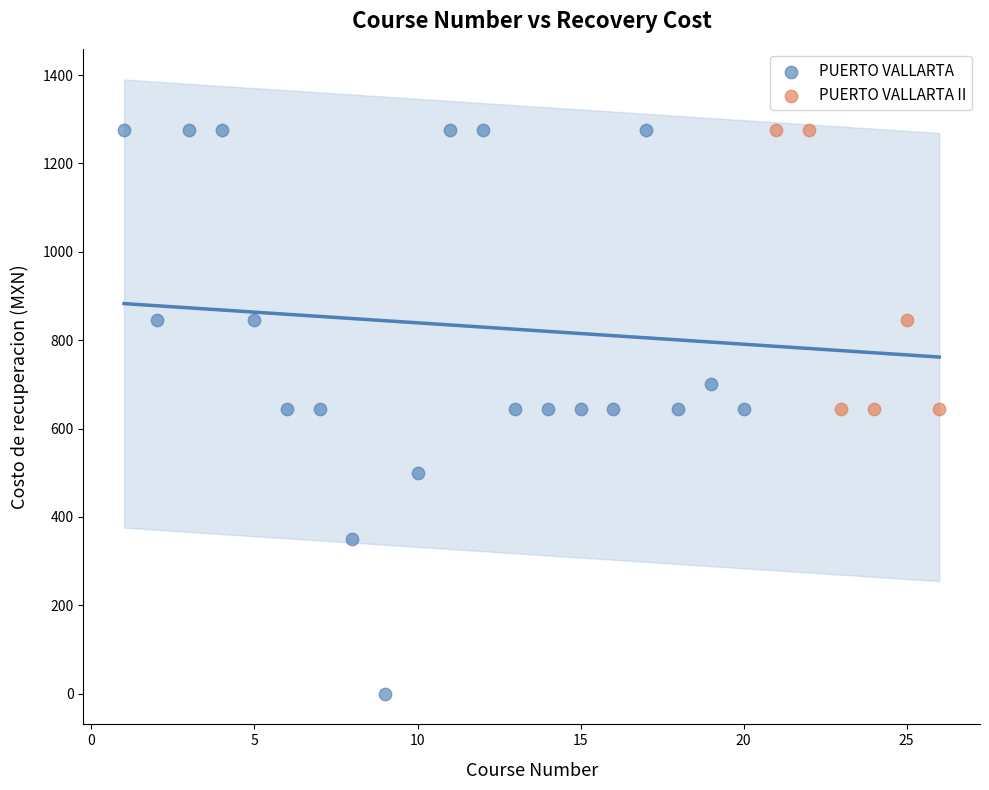

Which series has the widest spread of Y values?

PUERTO VALLARTA